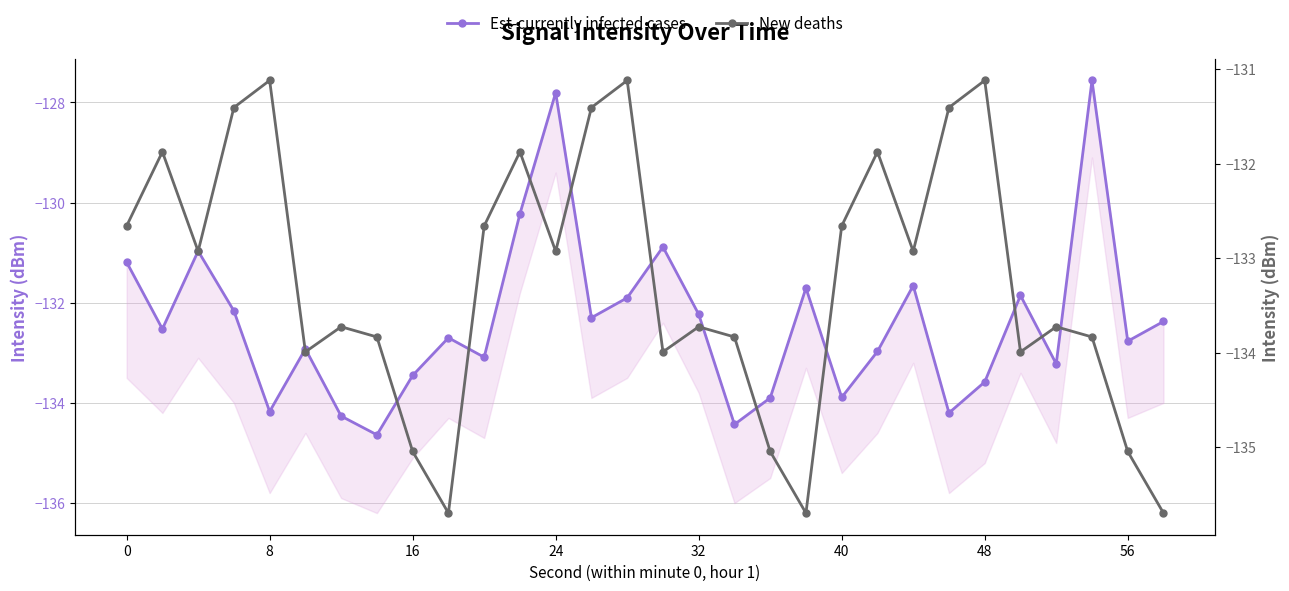

Which series has the largest total across all categories?

Est-currently infected cases